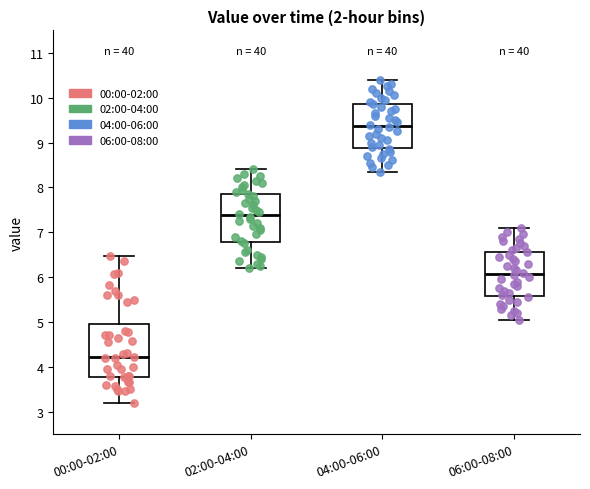

Which box's median line is the highest?

04:00-06:00